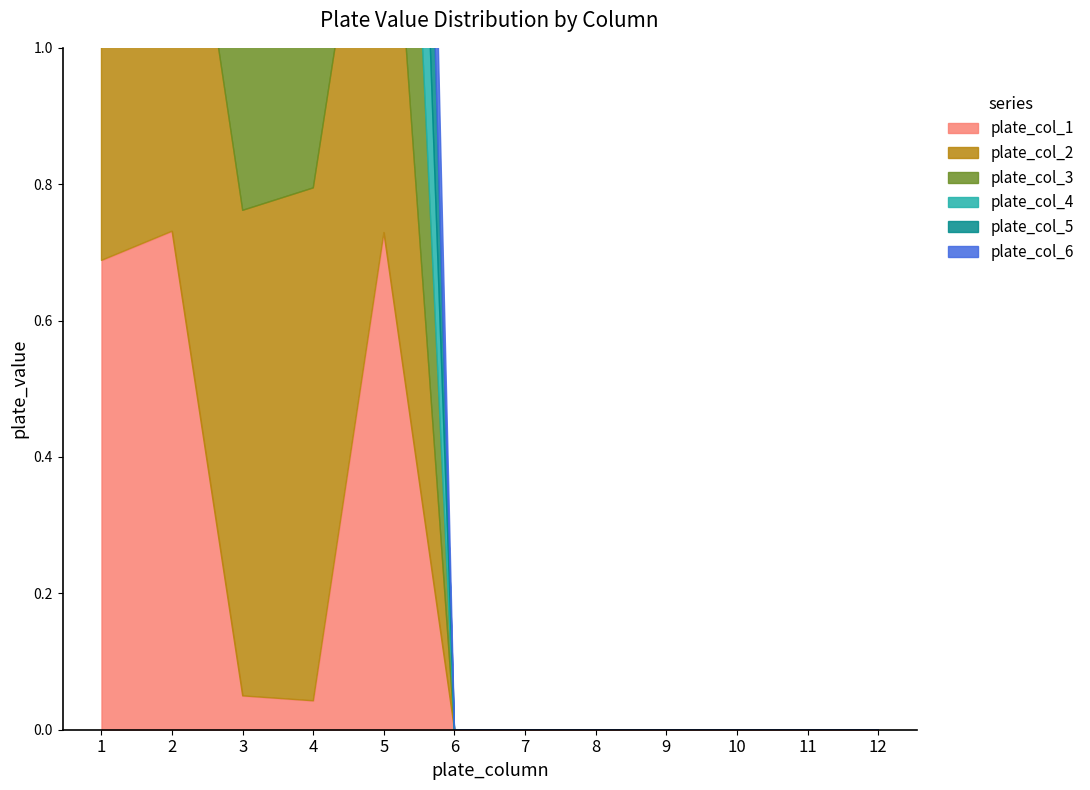

What is the difference between the maximum and minimum values in the plate_col_3 series?

0.8